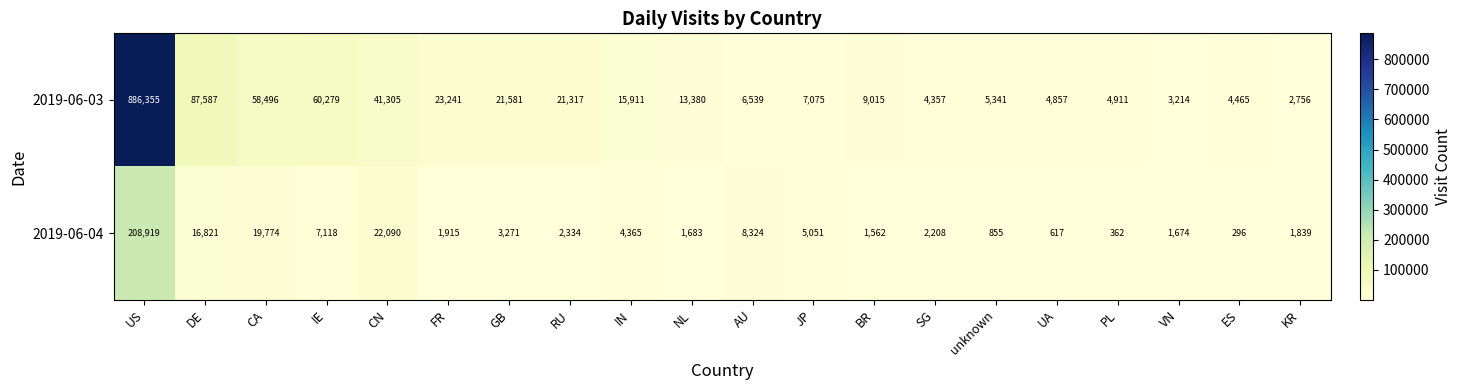

Which series has the widest spread of values?

2019-06-03